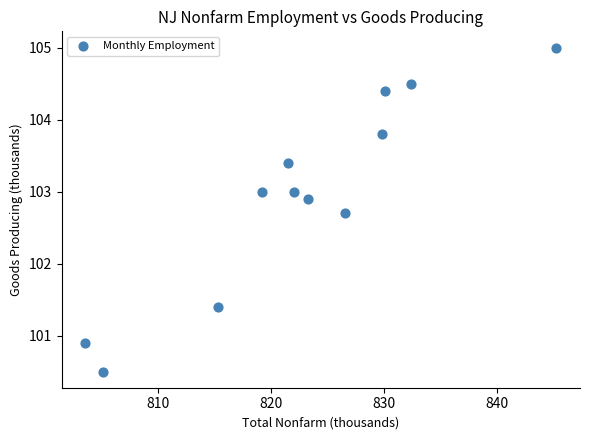

What is the average Y value?

103.0